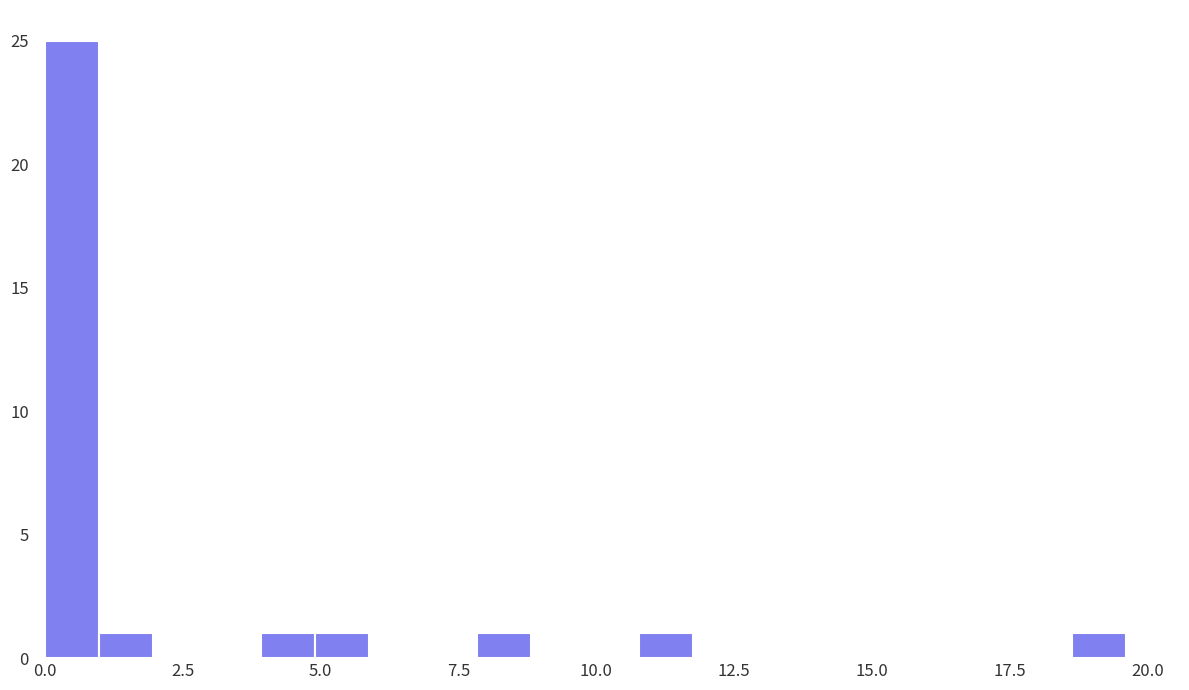

Around what value on the x-axis is the tallest bar? Give the approximate position of its centre, as read against the axis.

0.5